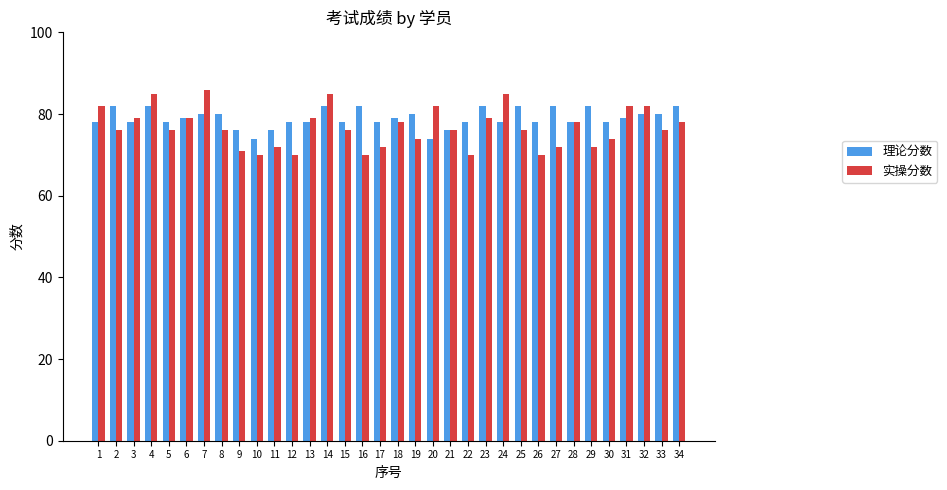

What is the sum of all 理论分数 values?

2687